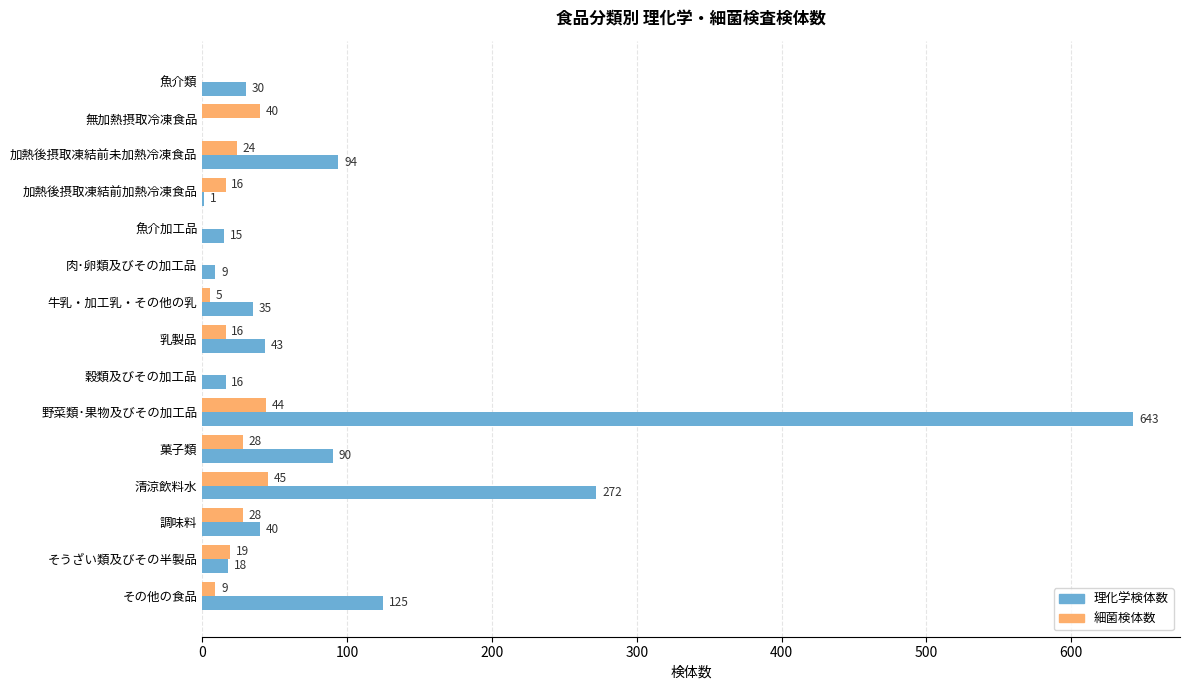

At which label does 細菌検体数 reach its peak?

清涼飲料水